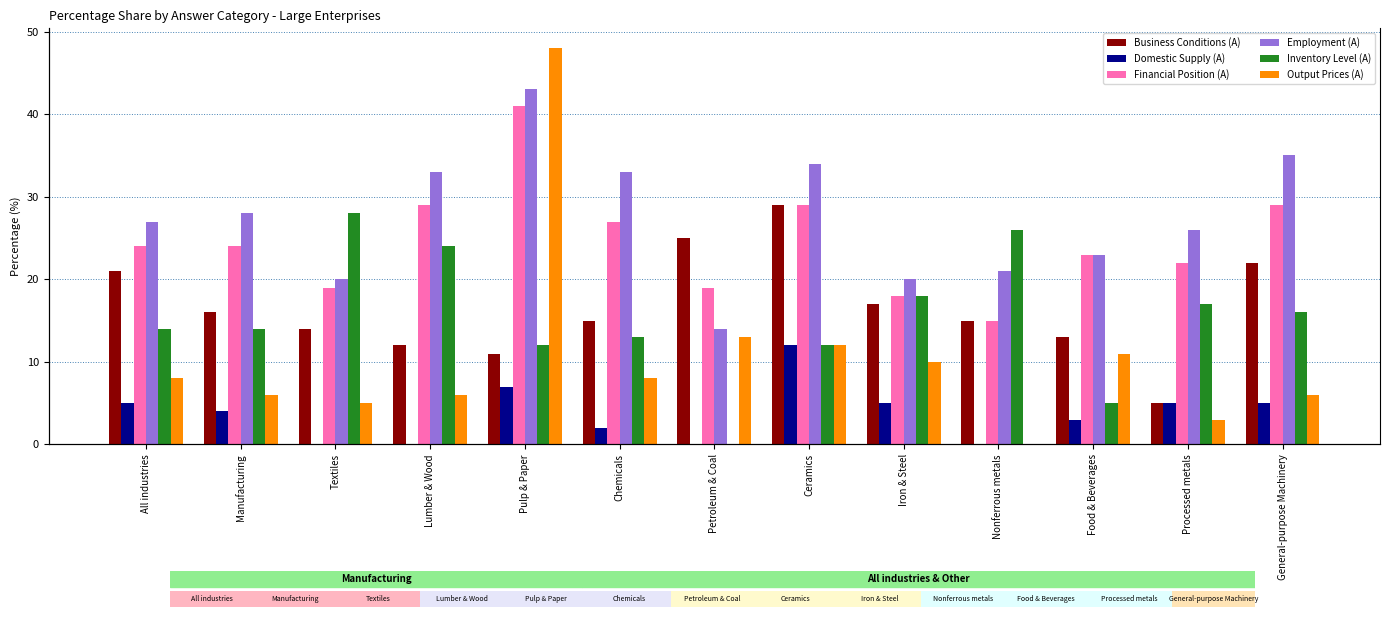

List the series in order of their peak value, highest first.

Output Prices (A), Employment (A), Financial Position (A), Business Conditions (A), Inventory Level (A), Domestic Supply (A)